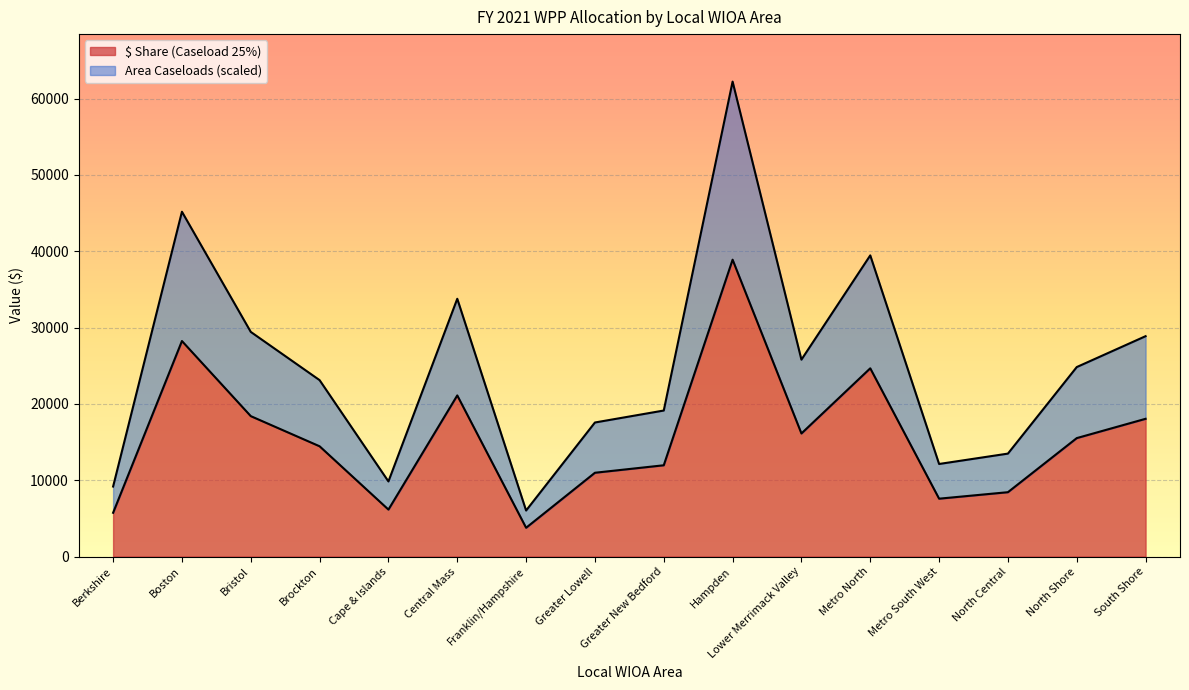

What is the difference between the $ Share (Caseload 25%) values at Metro North and Metro South West?

17083.5